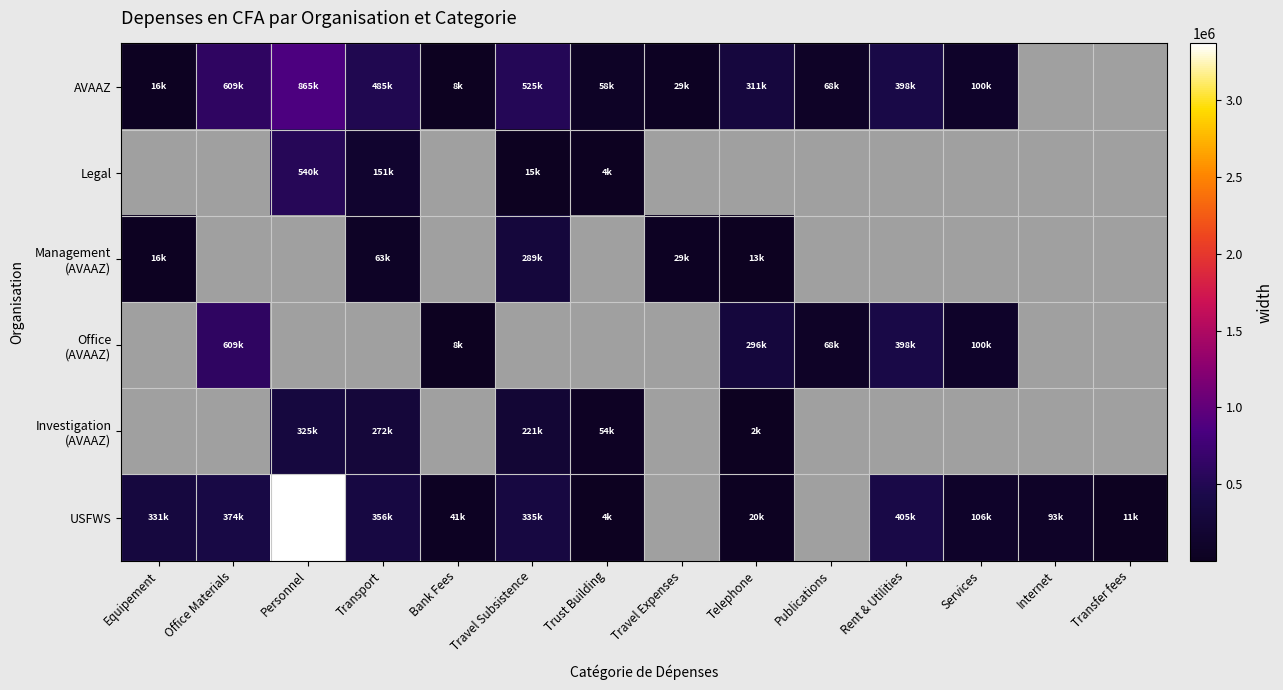

Which series has the largest total across all categories?

USFWS